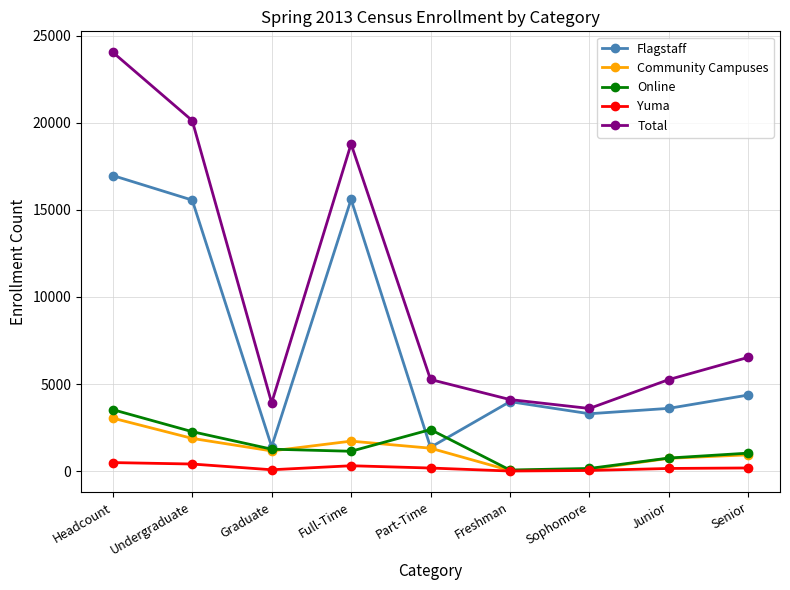

What is the minimum value shown in the chart?

10